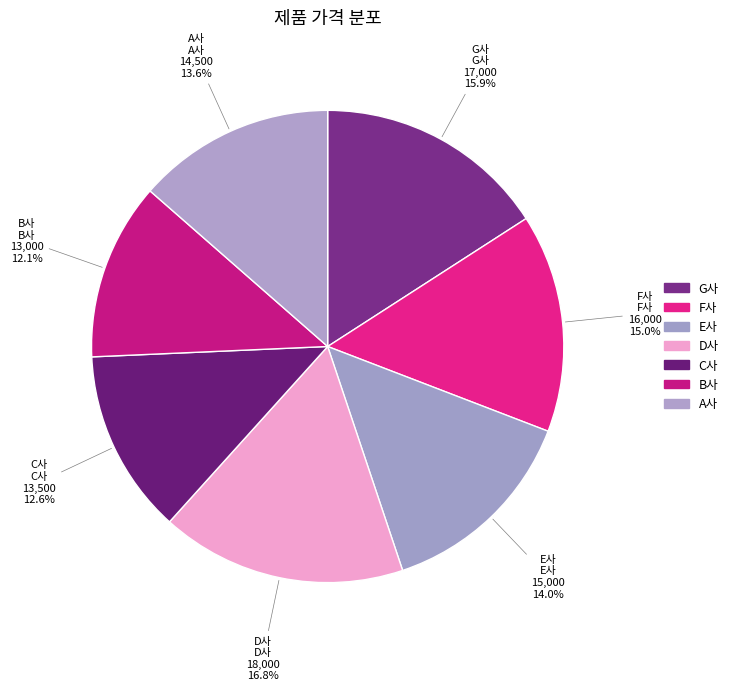

How many slices are in this pie chart?

7